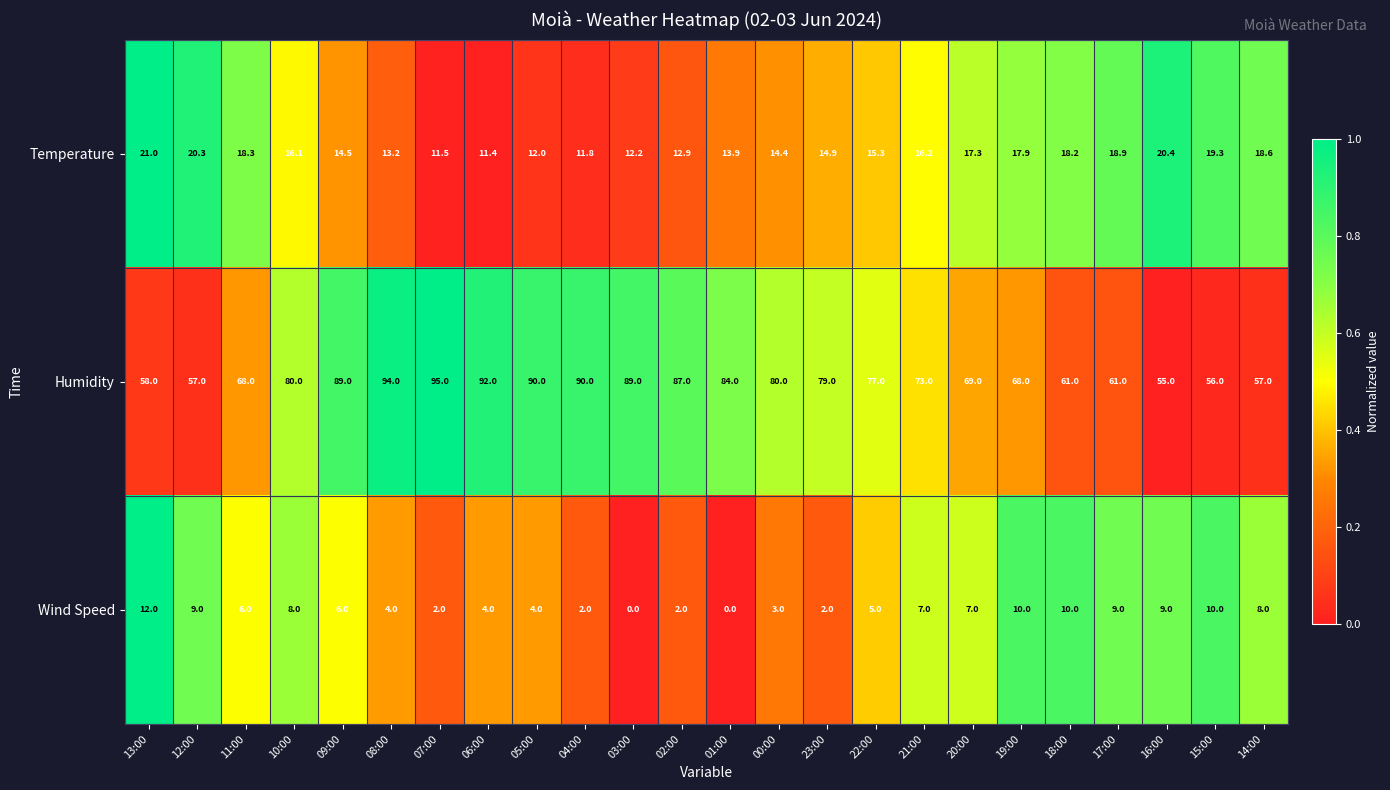

What is the sum of the Humidity values at 03:00 and 09:00?

178.0